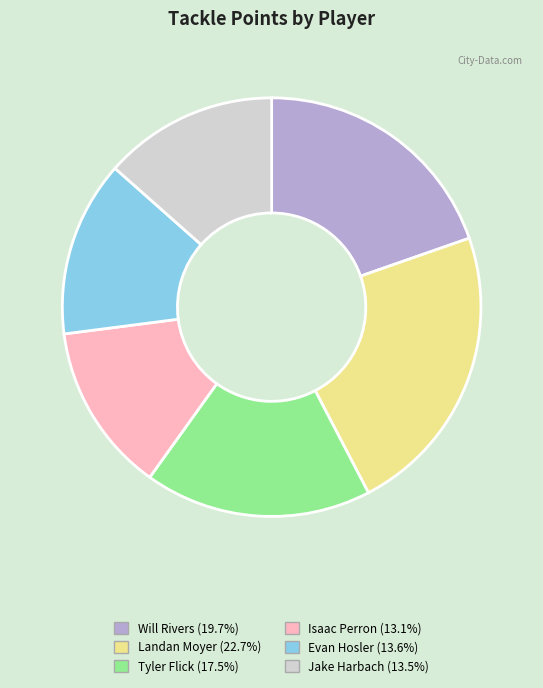

Which has a higher value, Jake Harbach or Landan Moyer?

Landan Moyer